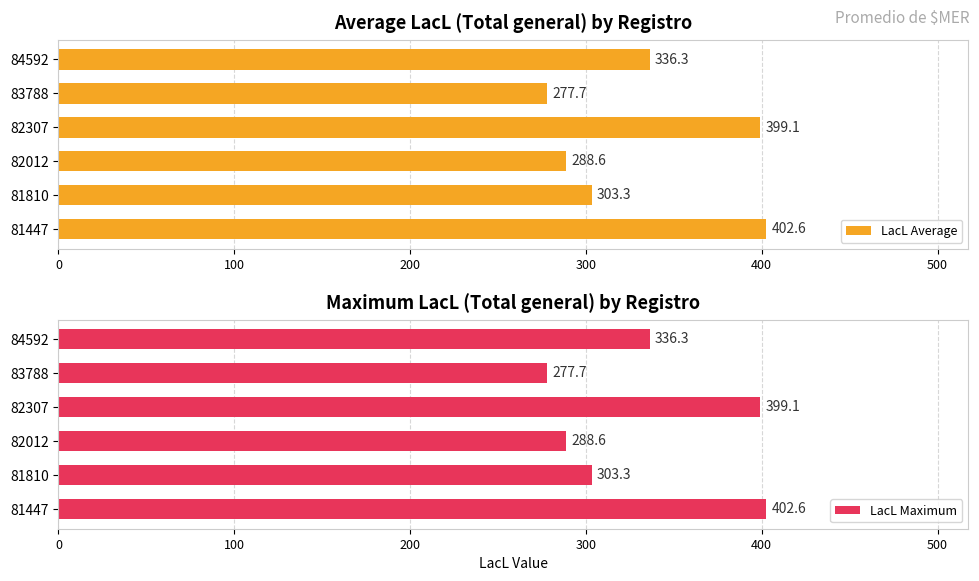

The LacL Average series shows 191.1 at 83788. True or false?

False